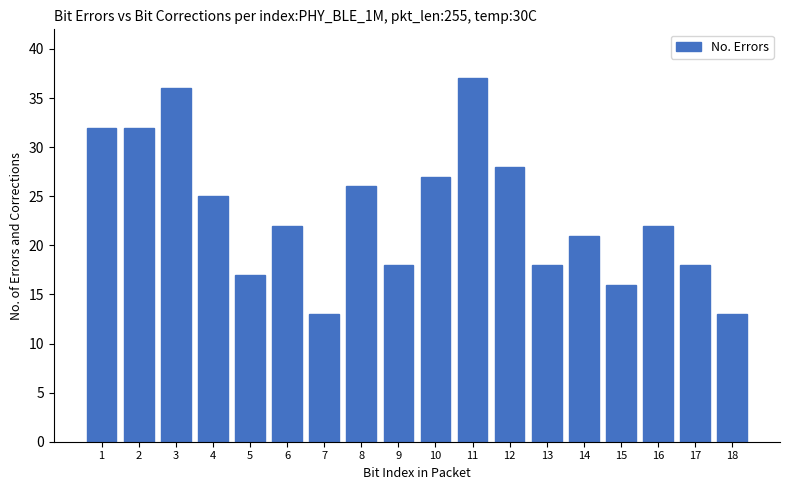

Reading right to left, transcribe all the data shown in this chart.

18=13	17=18	16=22	15=16	14=21	13=18	12=28	11=37	10=27	9=18	8=26	7=13	6=22	5=17	4=25	3=36	2=32	1=32